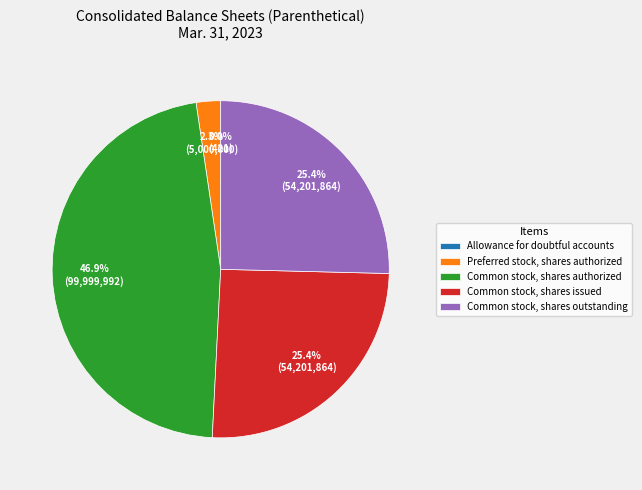

What is the largest slice in the pie chart?

Common stock, shares authorized